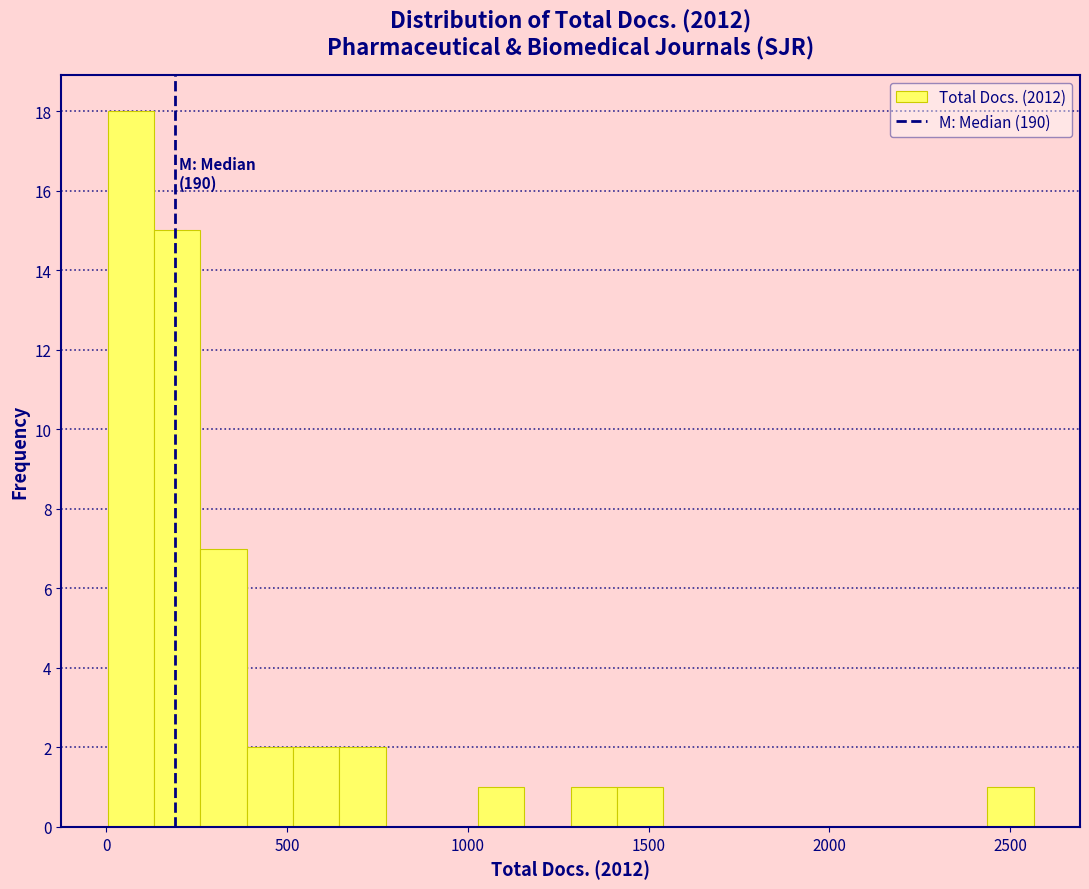

Read against the x-axis, roughly where is the centre of the tallest bar?

50